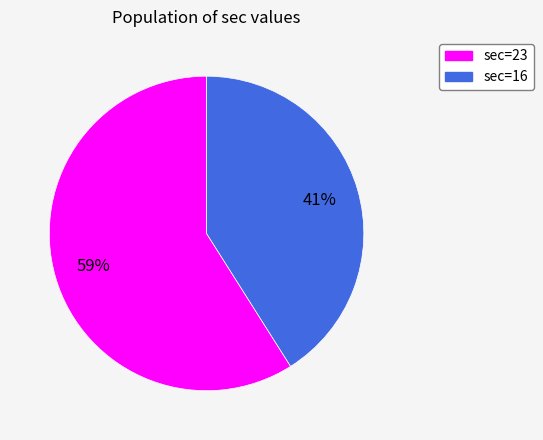

To the nearest percent, what is the average slice percentage?

50%